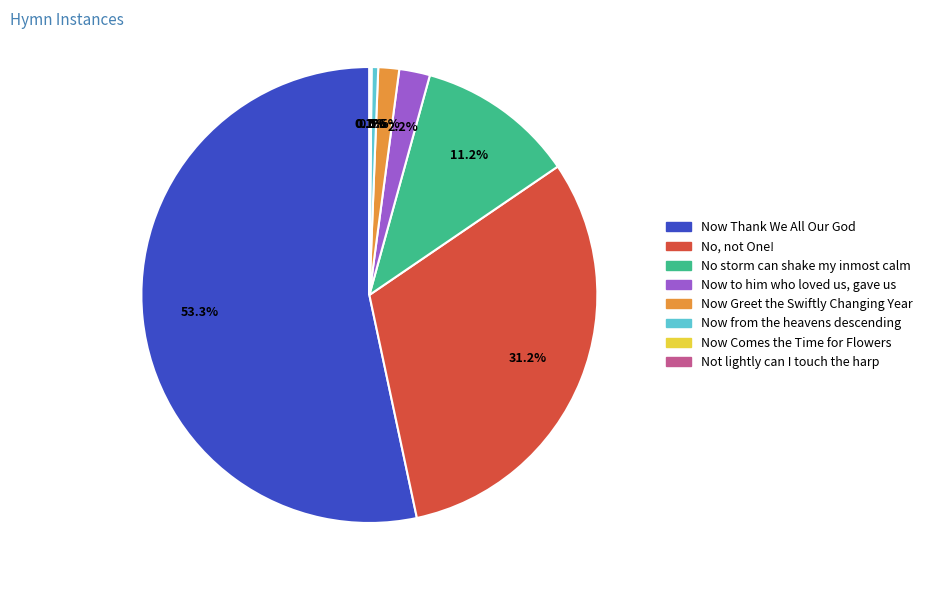

Which slice represents more than half of the pie?

Now Thank We All Our God